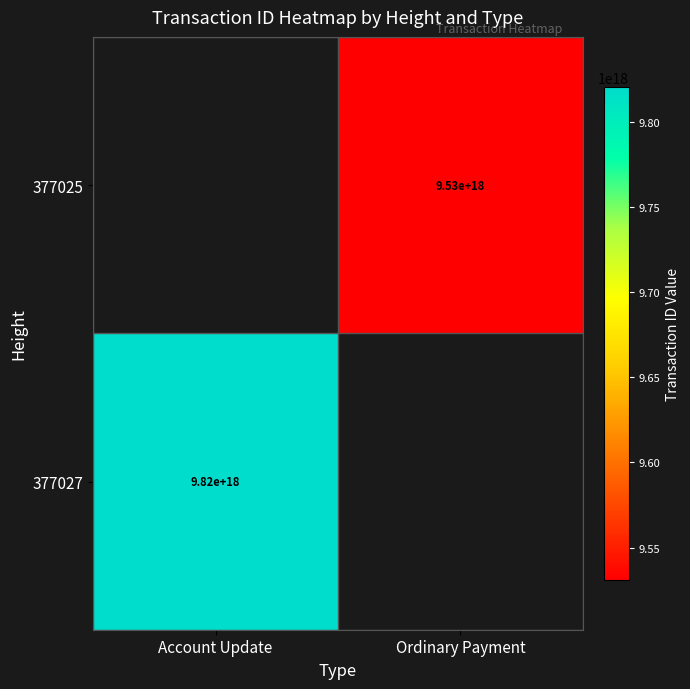

Is it true that 377025 equals 12709489403965958144 at Ordinary Payment?

False